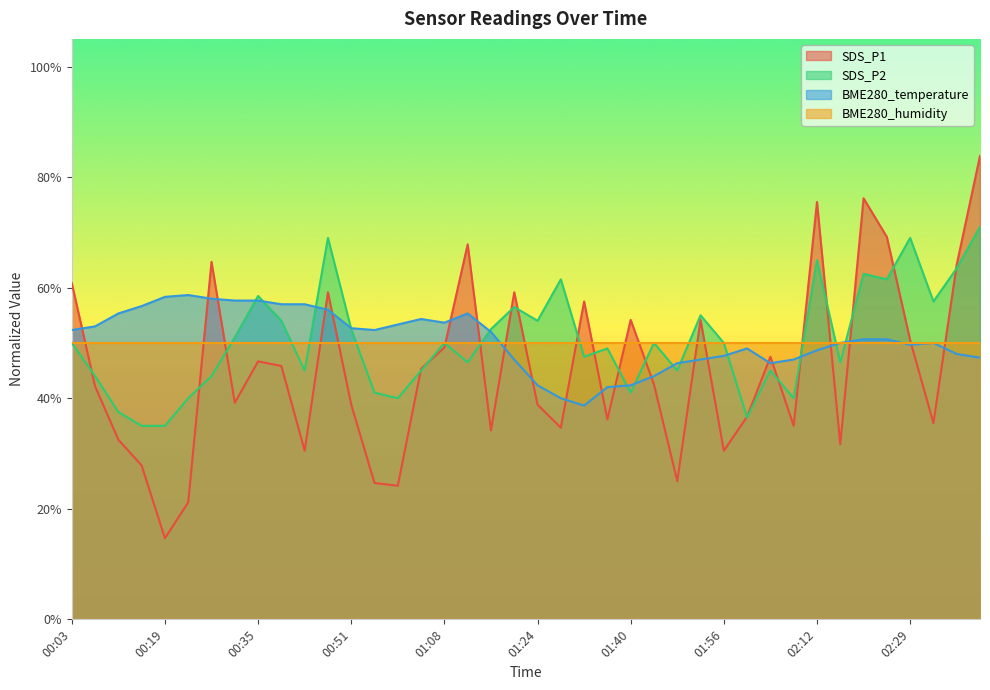

Rank the series by their maximum value, from highest to lowest.

SDS_P1, SDS_P2, BME280_temperature, BME280_humidity